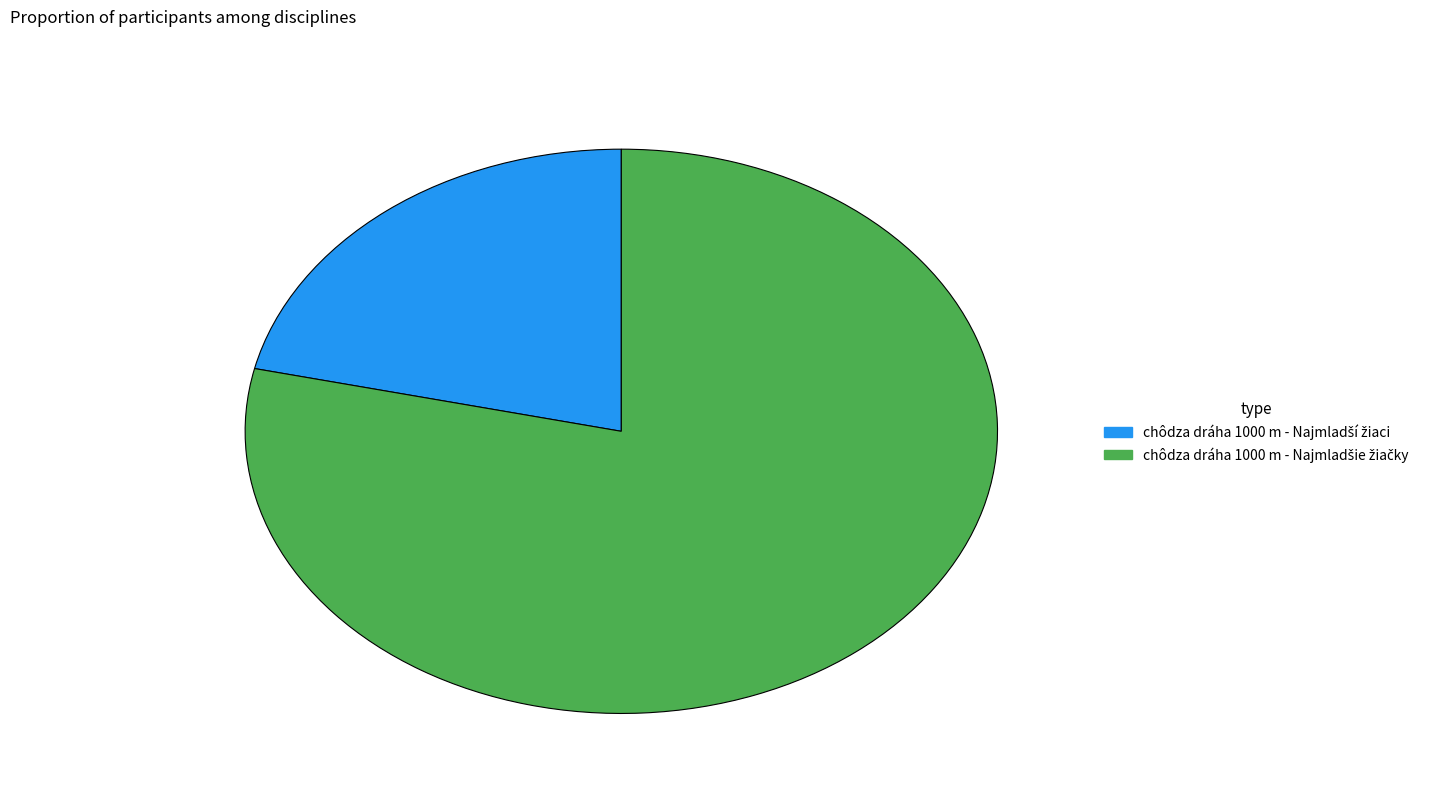

To the nearest percent, what is the difference between the chôdza dráha 1000 m - Najmladší žiaci and chôdza dráha 1000 m - Najmladšie žiačky slice percentages?

57%